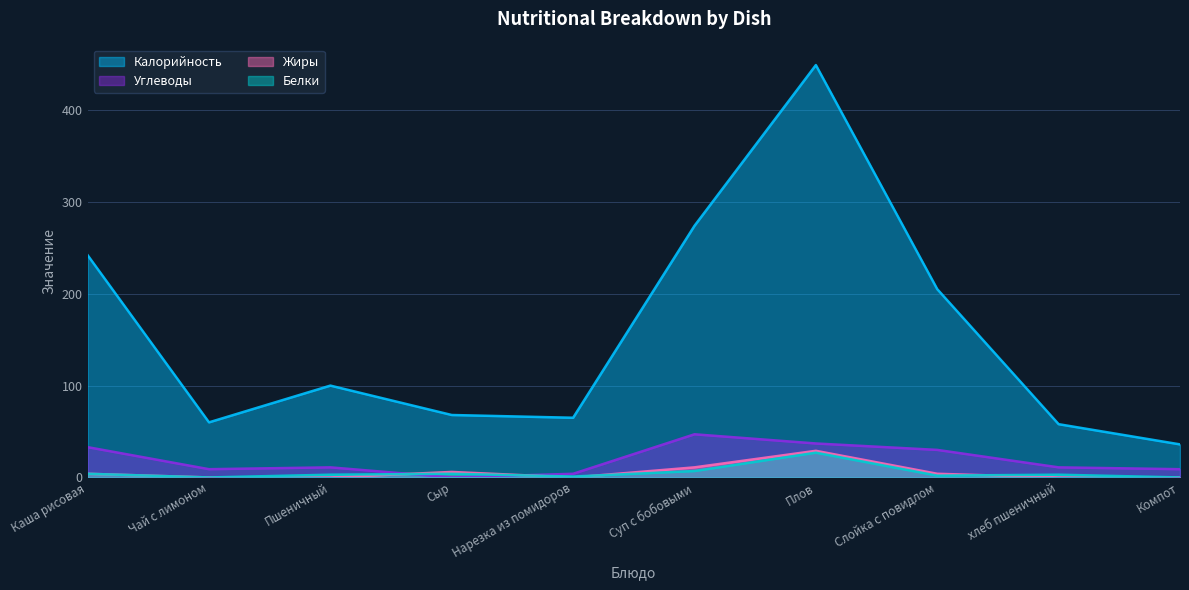

At which category does Калорийность reach its first local peak?

Пшеничный